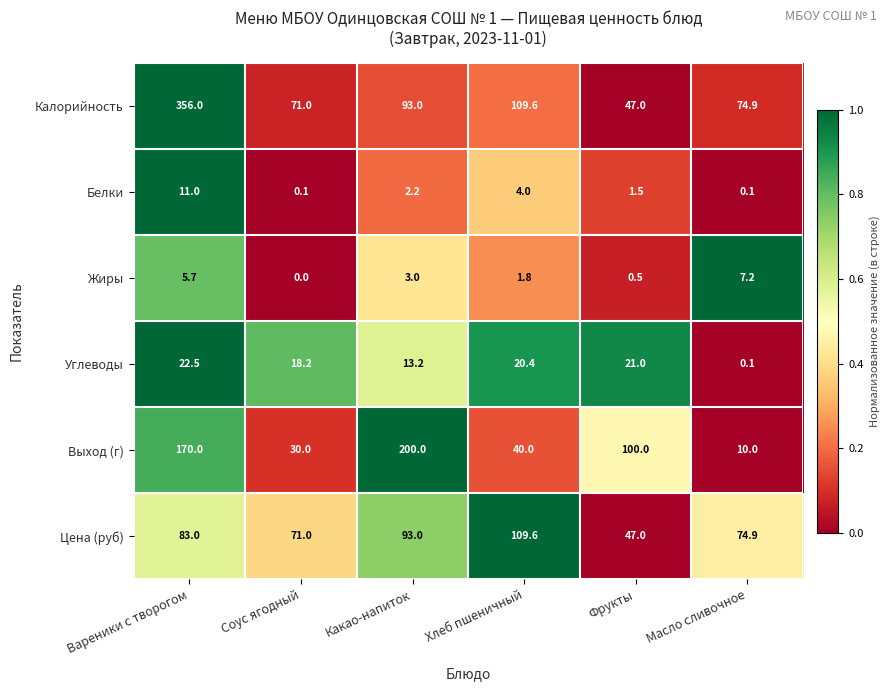

Which category has the highest value across all series?

Вареники с творогом